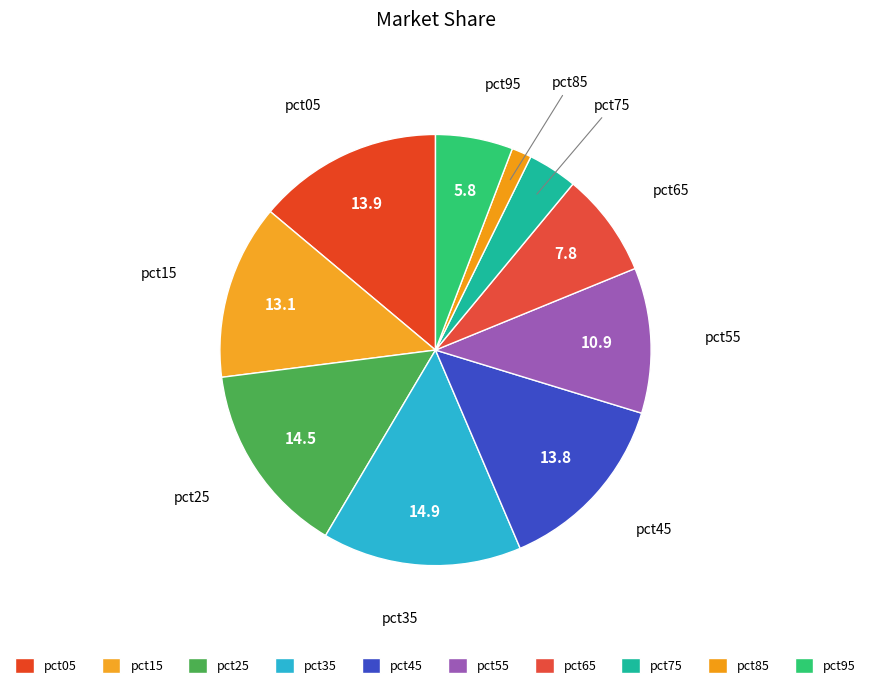

Is there any slice that represents more than half of the pie?

No